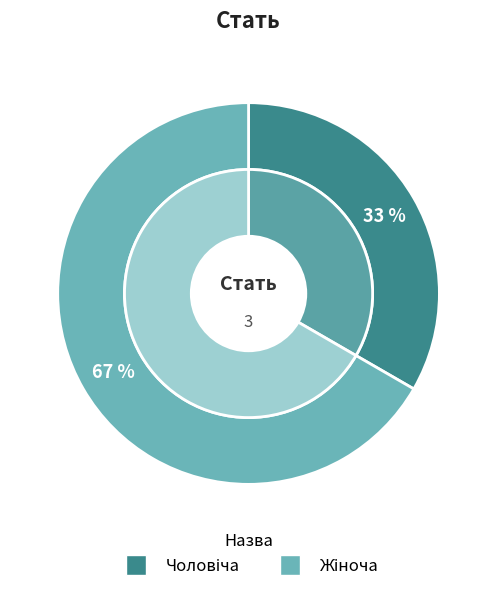

True or false: Жіноча accounts for 76% of the total.

False